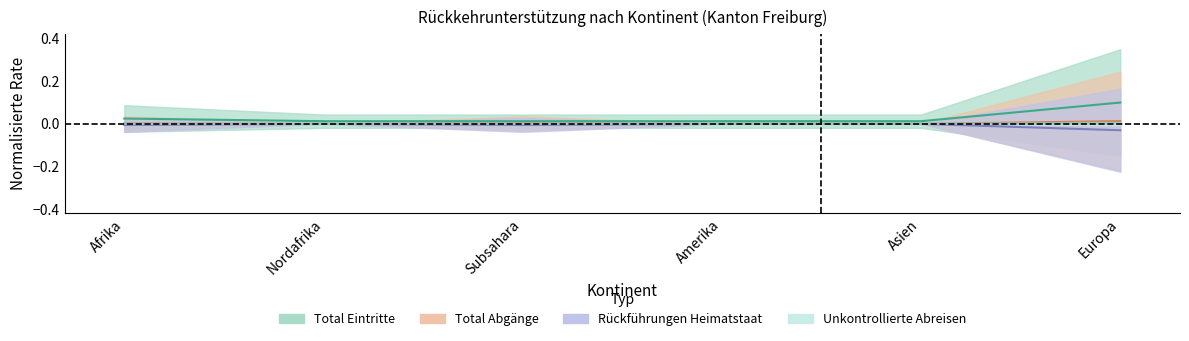

Between Europa and Amerika, which is larger?

Europa